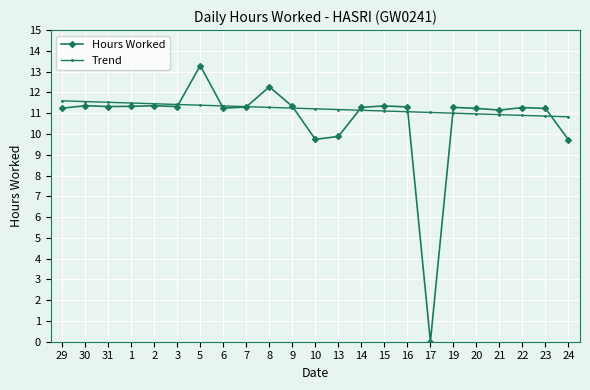

What is the sum of all Trend values?

257.8